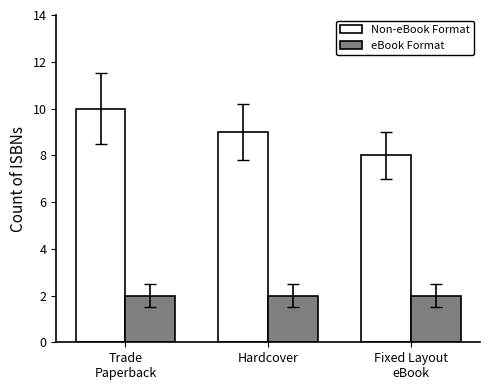

The value of Non-eBook Format at Fixed Layout
eBook is 5. True or false?

False